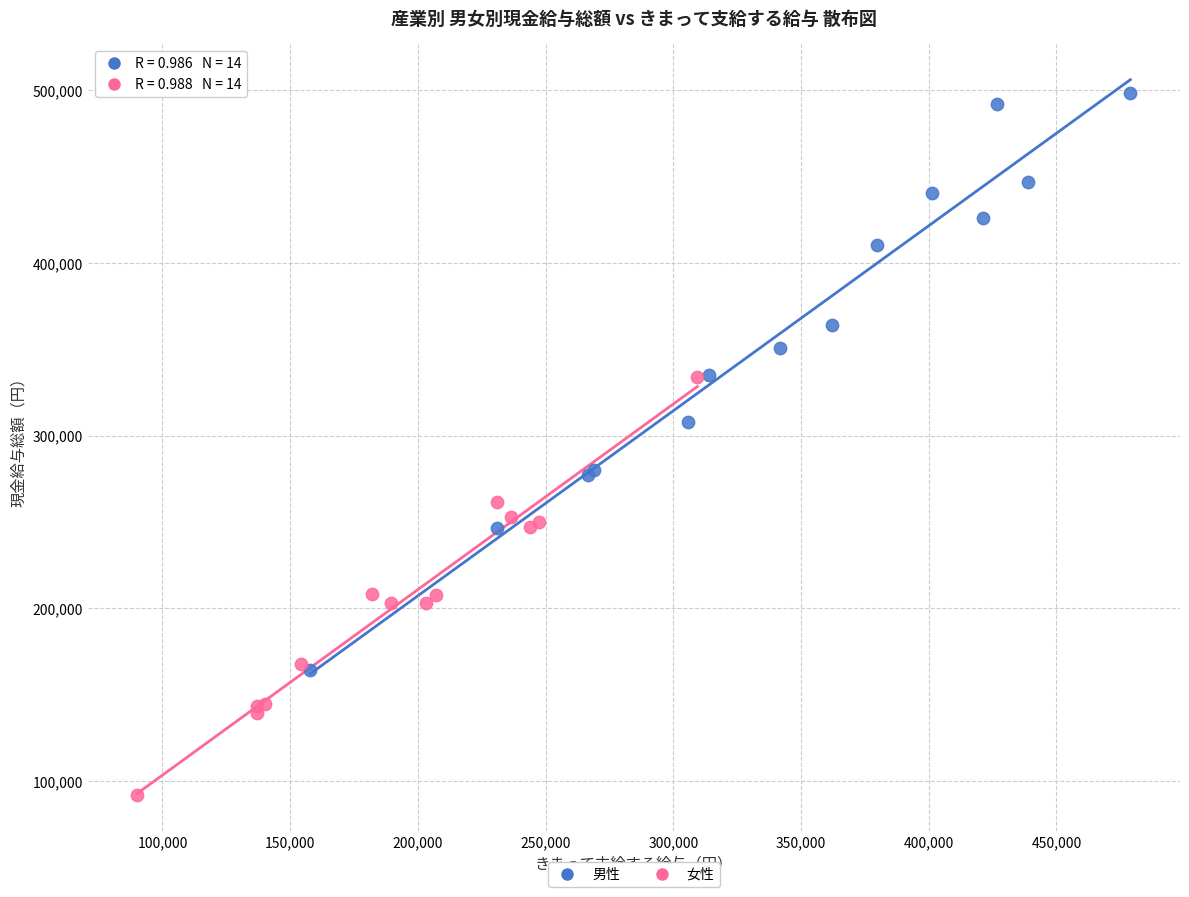

Which series contains the lowest Y value?

女性